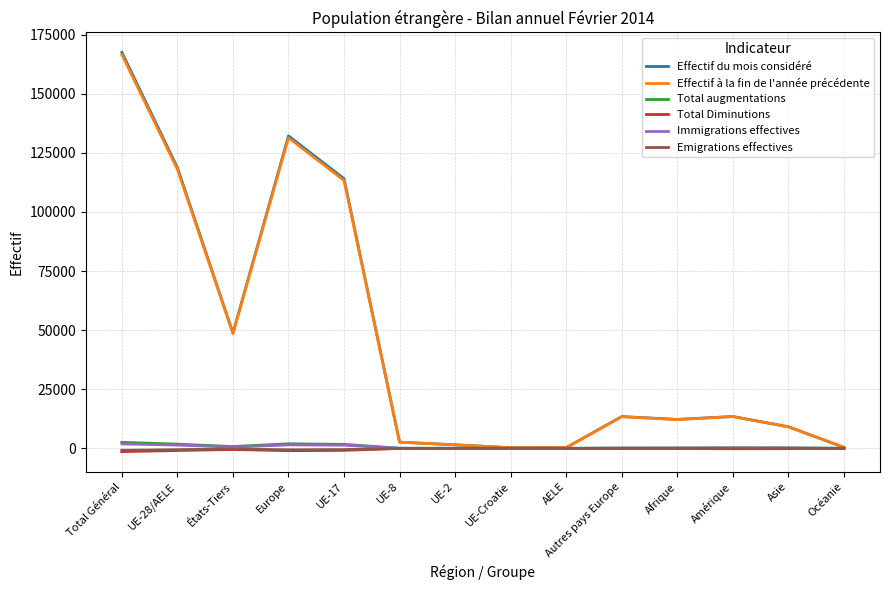

Which series changed the most between Europe and UE-2?

Effectif du mois considéré